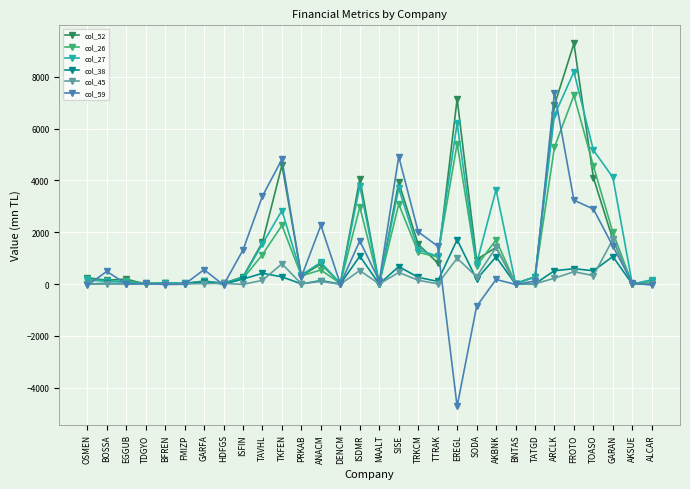

What is the difference between the highest and lowest values at SISE?

4472.1